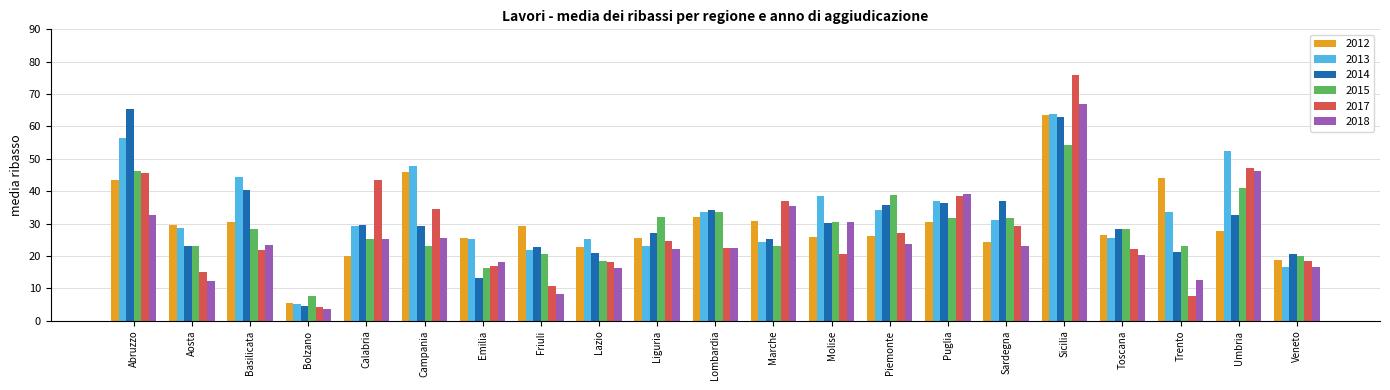

Which series has the largest range (max minus min)?

2017